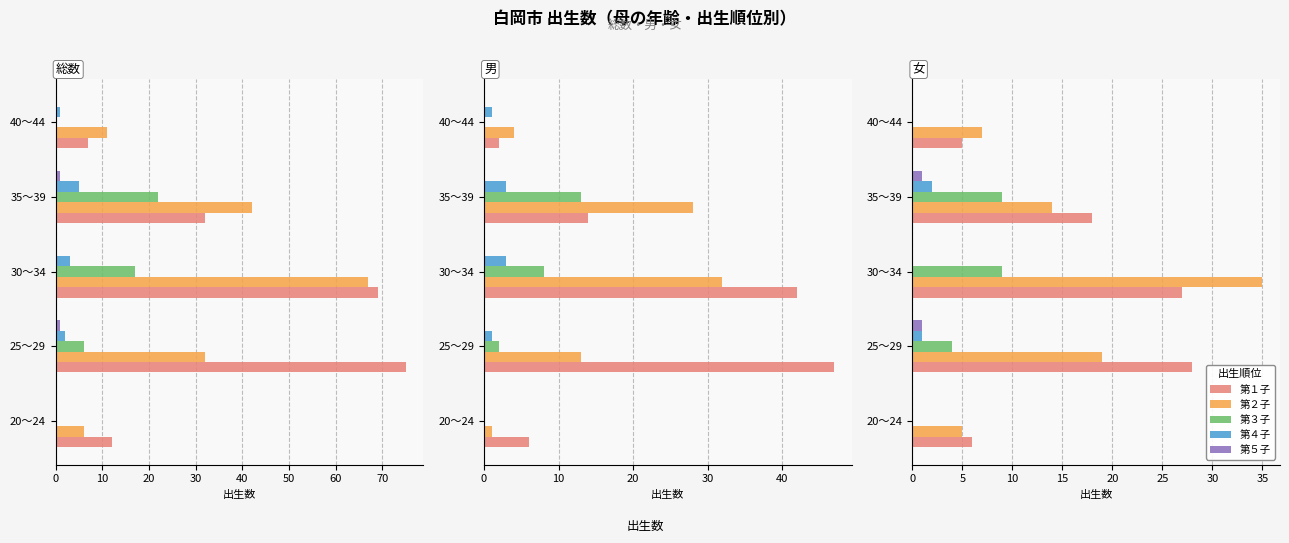

What are all the series names shown in the legend?

第１子, 第２子, 第３子, 第４子, 第５子